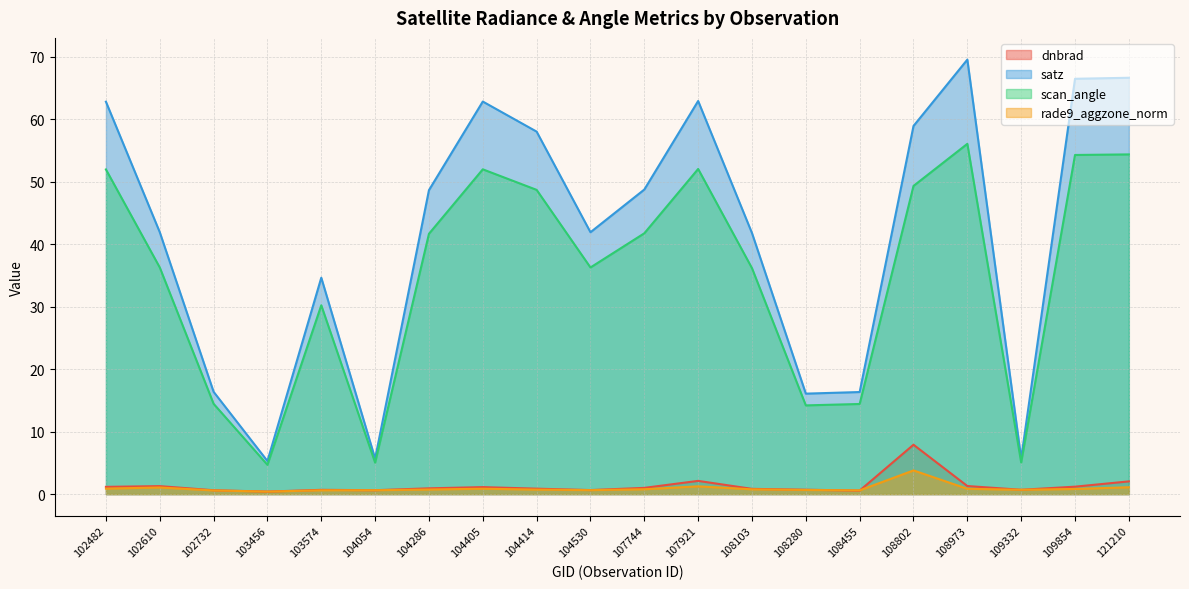

Which has a higher value, 104530 or 109332?

109332